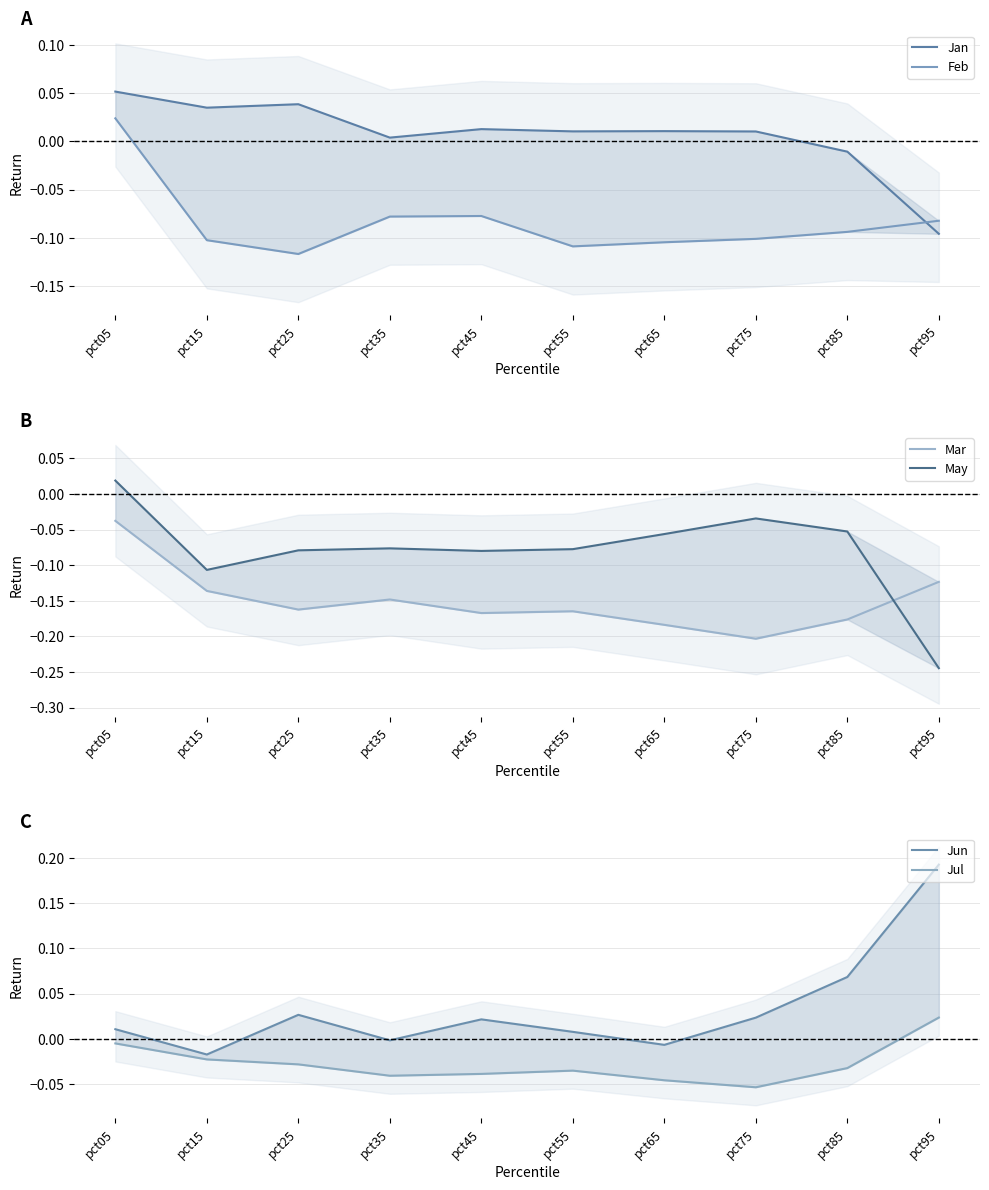

What is the lowest value of the Jan series?

-0.1